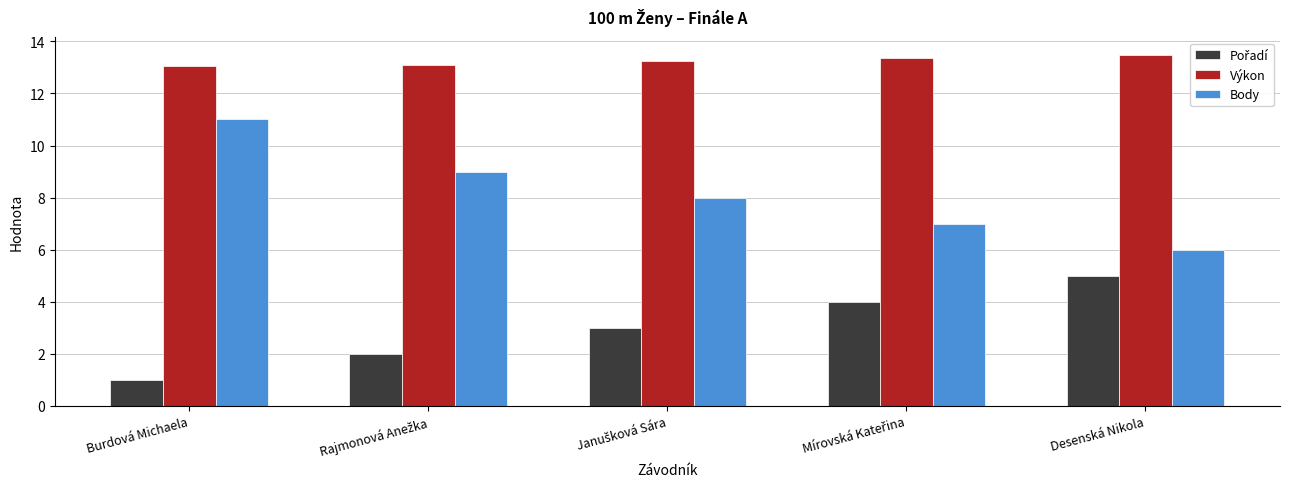

At how many categories does at least one series exceed 6?

5